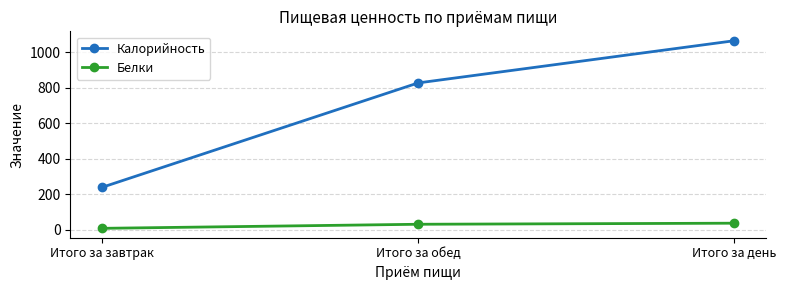

Which series changed the most between Итого за завтрак and Итого за день?

Калорийность